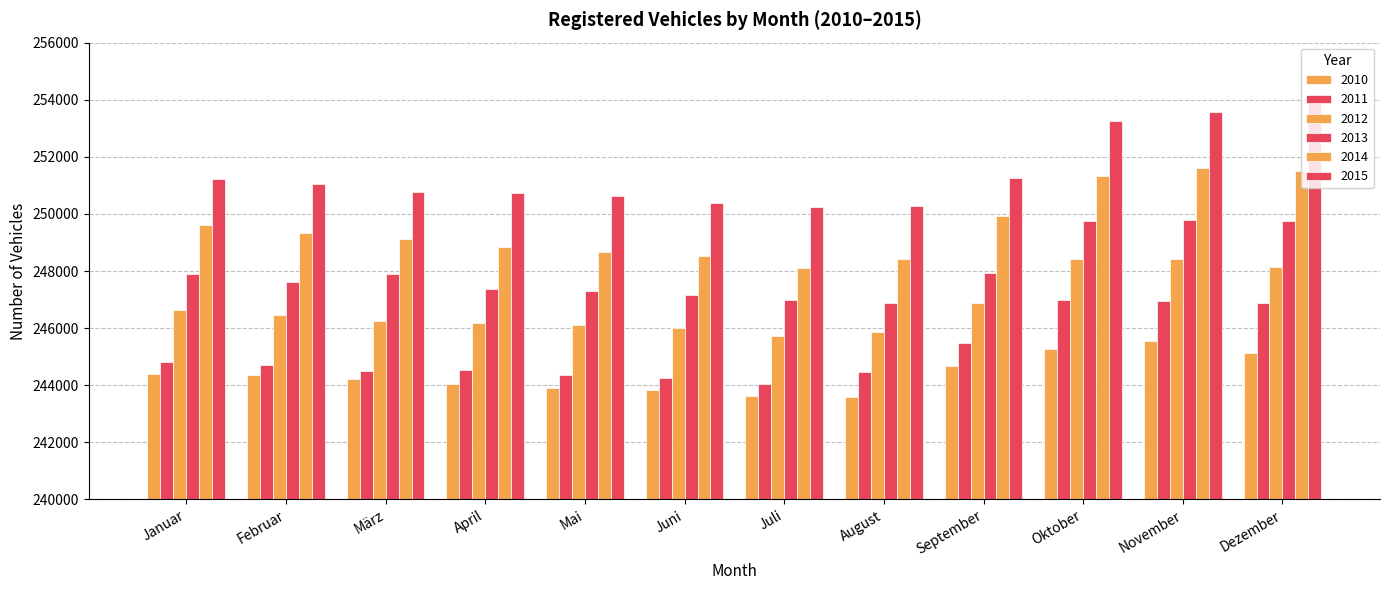

Count the number of data series in this chart.

6